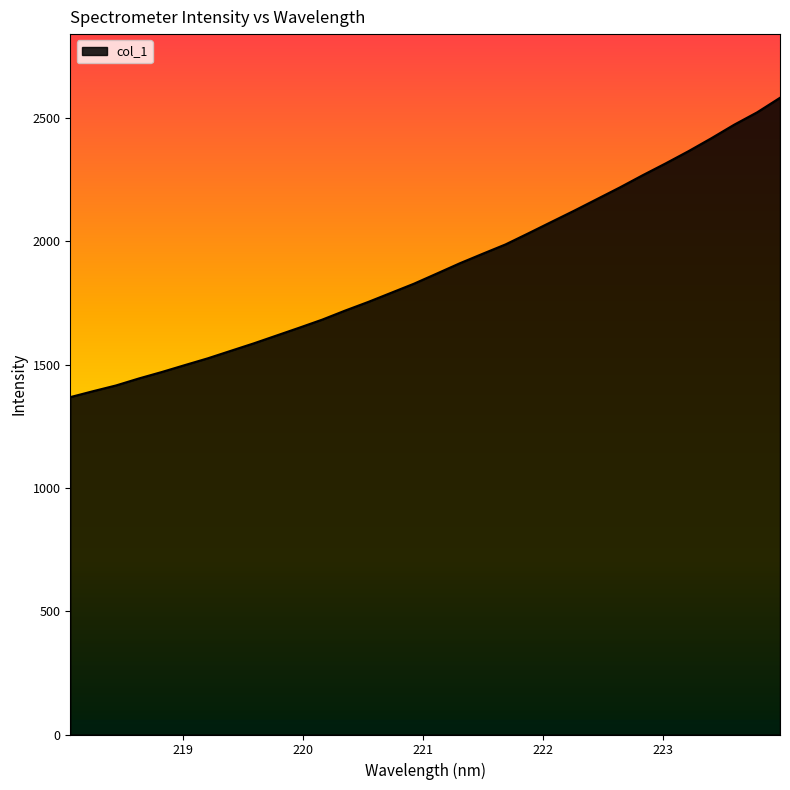

What is the smallest value displayed?

1368.6